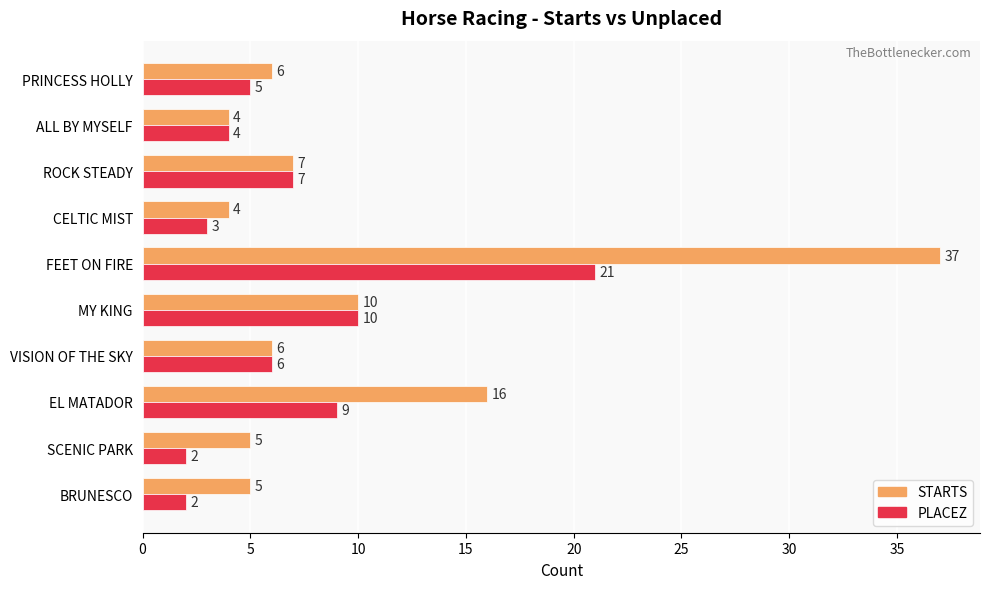

How many categories are shown in the chart?

10